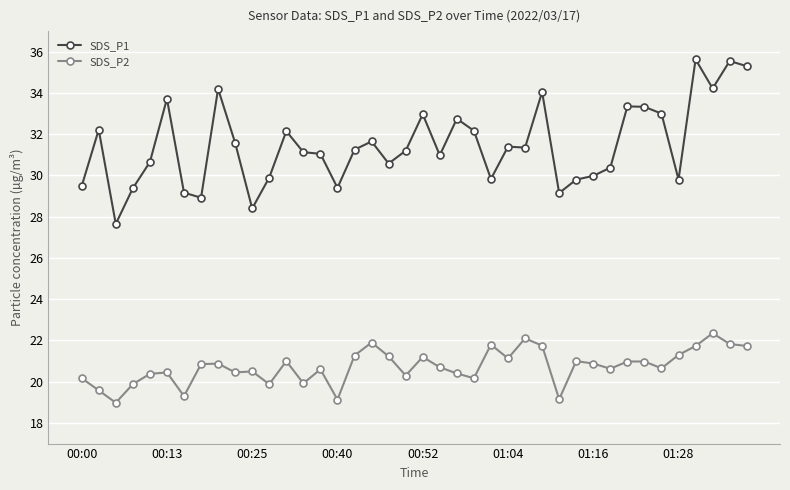

True or false: SDS_P1 and SDS_P2 cross at least once.

False